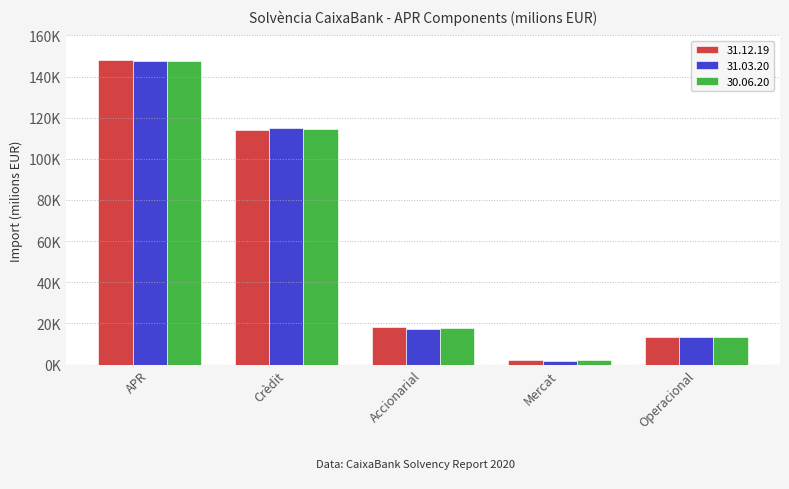

Read the 30.06.20 value at Accionarial.

17729.8